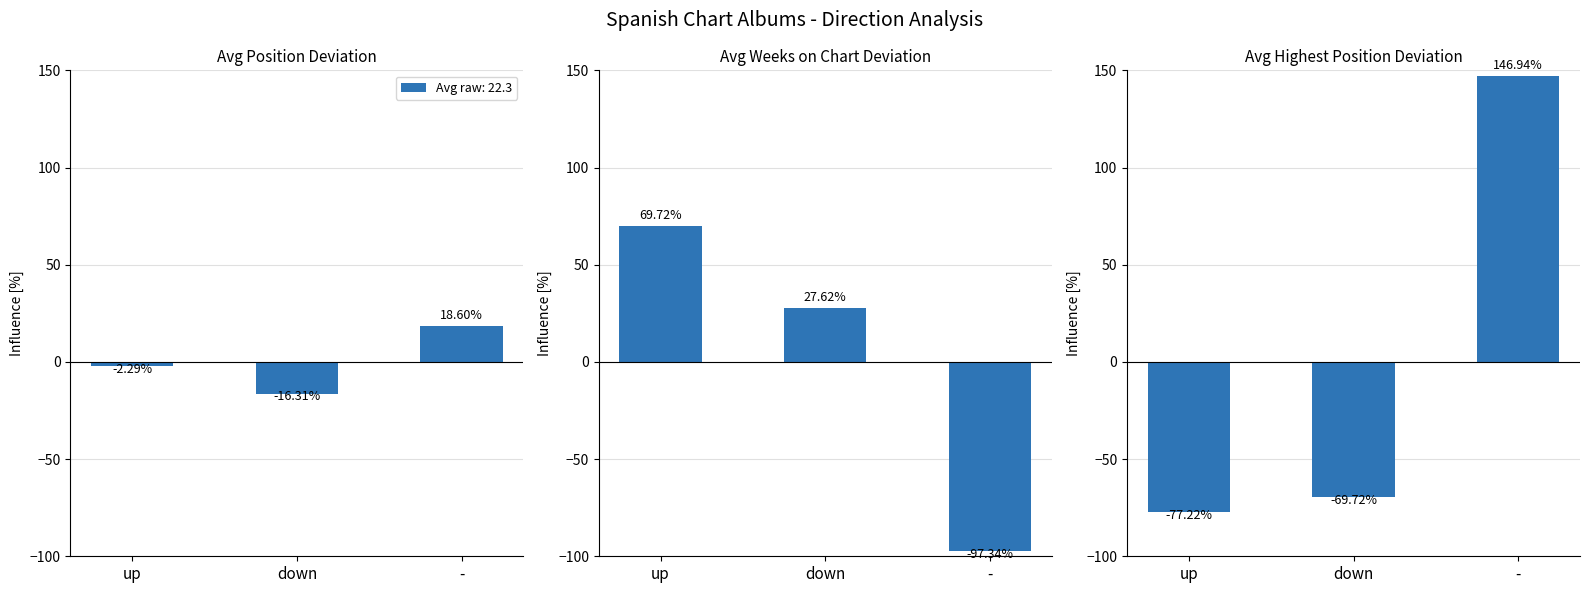

Reading left to right, extract all data points from this chart.

Panel 1: up=-2.3	down=-16.3	-=18.6
Panel 2: up=69.7	down=27.6	-=-97.3
Panel 3: up=-77.2	down=-69.7	-=146.9